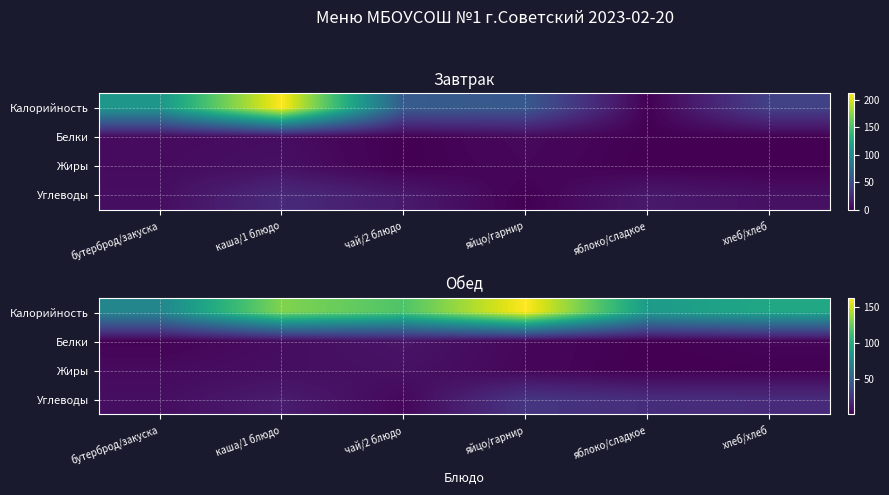

How many series are shown in this chart?

4